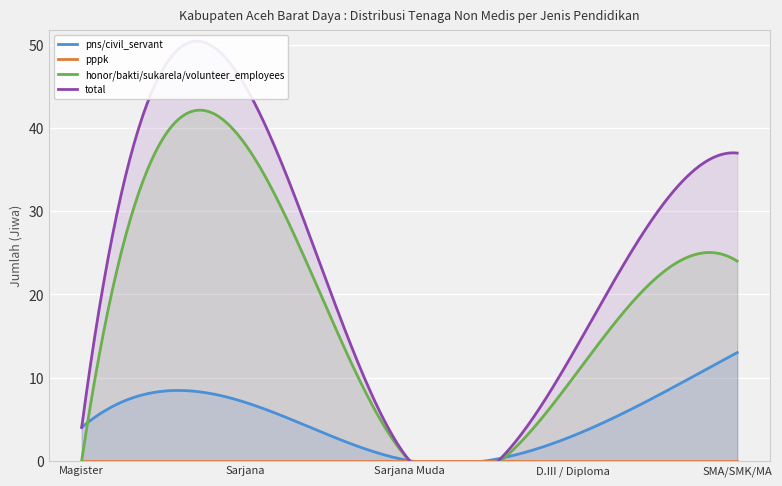

True or false: pppk has a value of 0 at Magister.

True